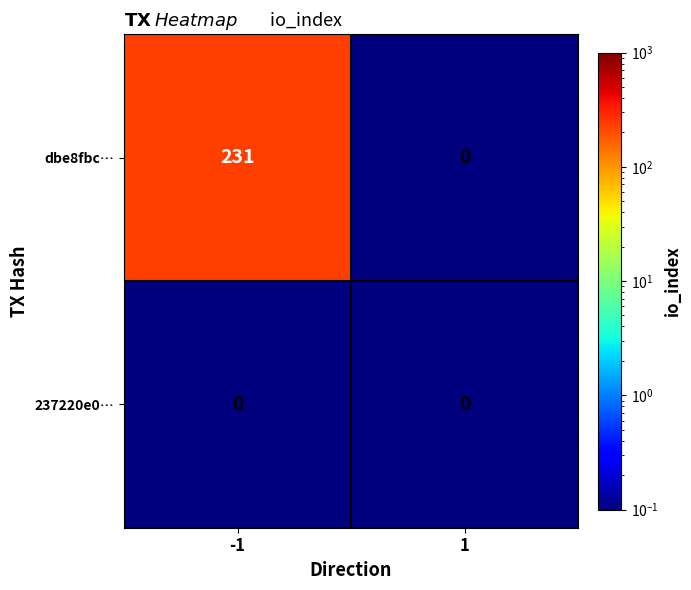

Between -1 and 1, which series saw the biggest shift?

dbe8fbc…